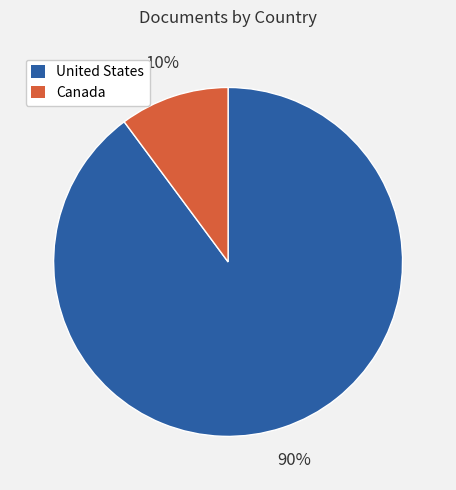

Which slice is the smallest?

Canada